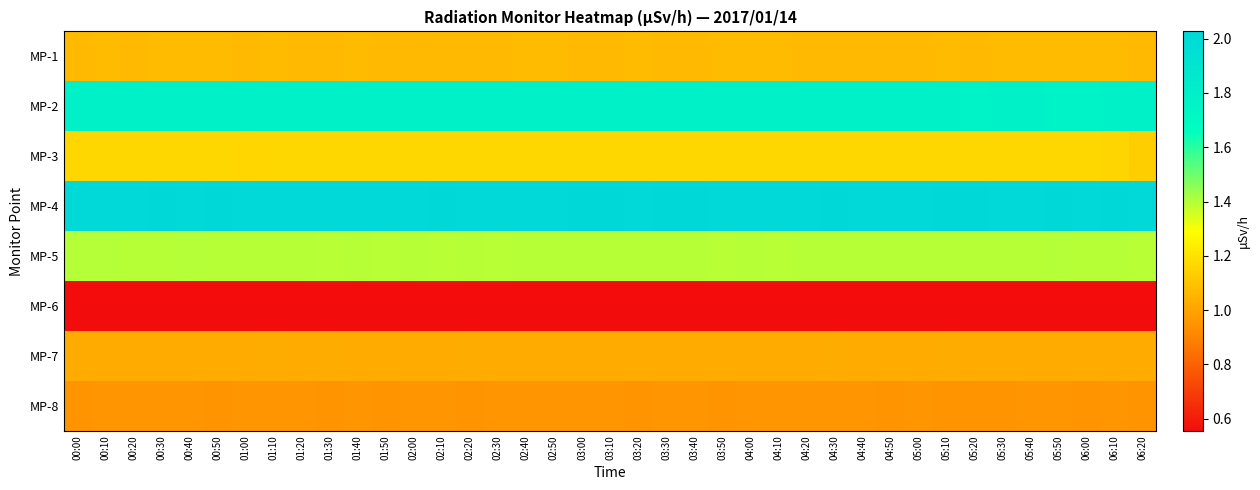

Between 04:00 and 05:40, which series saw the biggest shift?

MP-2